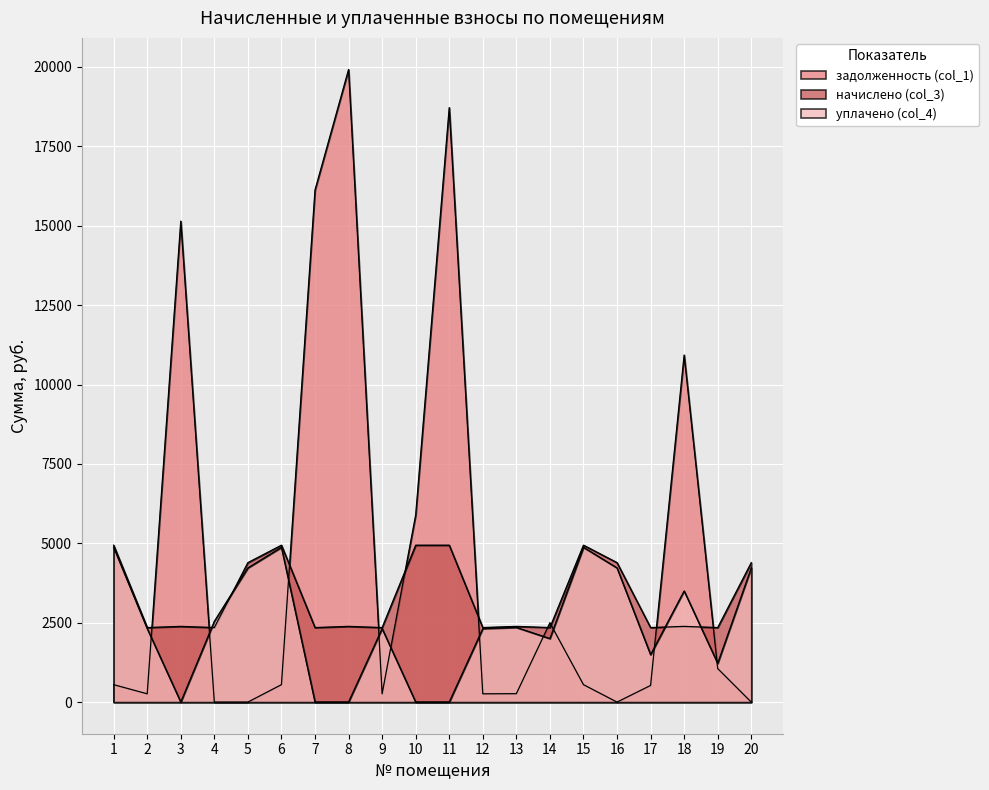

What is the approximate value of начислено (col_3) at 13?

2384.0